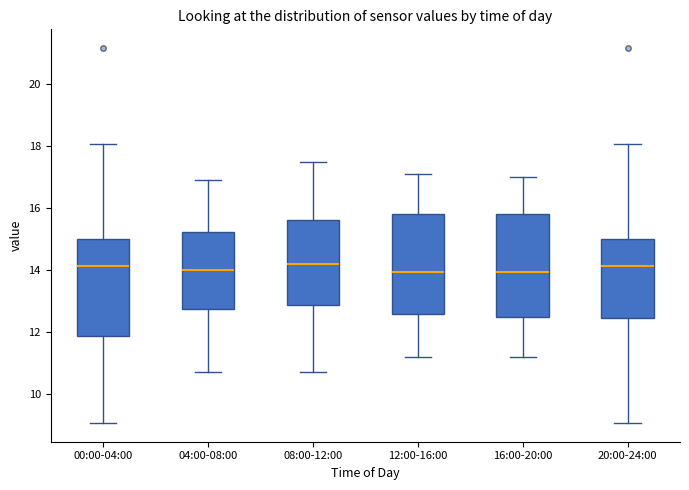

Reading left to right, read every box against the y-axis: the position of its median line, the range the box covers, and the ends of its whiskers. The values are not printed on the chart, so give them approximately, as read against the axis.

00:00-04:00: median 14.2, box 11.8 to 15.0, whiskers 9.0 to 18.0
04:00-08:00: median 14.0, box 12.8 to 15.2, whiskers 10.8 to 17.0
08:00-12:00: median 14.2, box 12.8 to 15.6, whiskers 10.8 to 17.6
12:00-16:00: median 14.0, box 12.6 to 15.8, whiskers 11.2 to 17.2
16:00-20:00: median 14.0, box 12.6 to 15.8, whiskers 11.2 to 17.0
20:00-24:00: median 14.2, box 12.4 to 15.0, whiskers 9.0 to 18.0